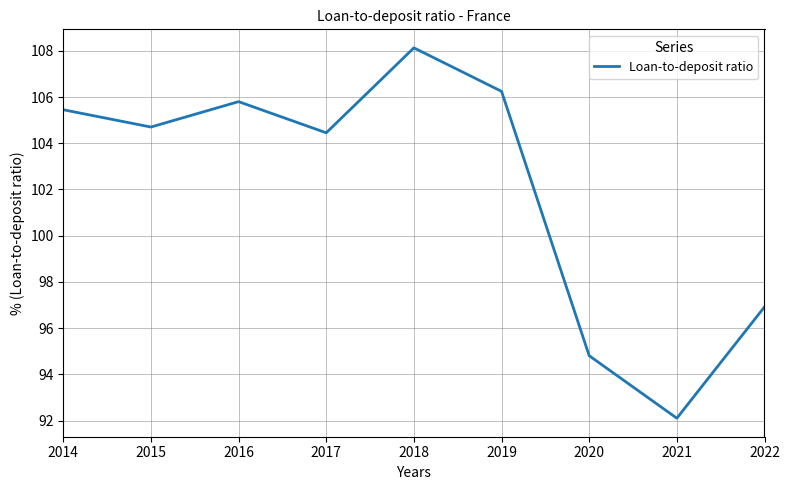

What is the change in value from 2019 to 2020?

-11.4